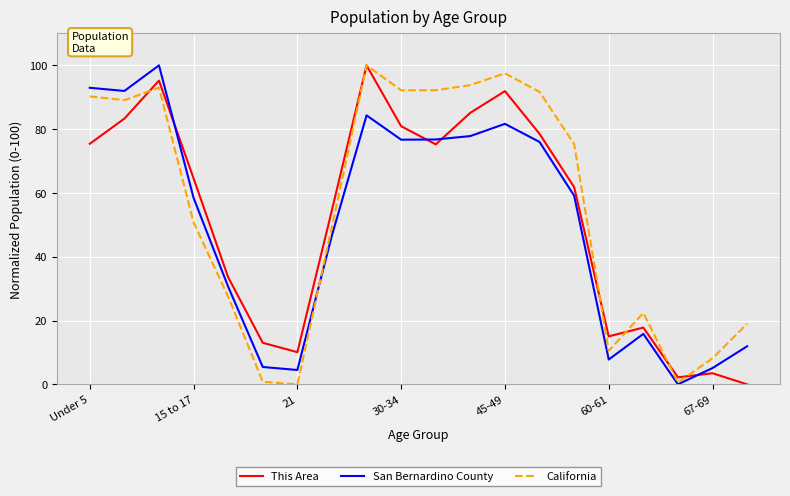

What is the maximum value for California?

100.0